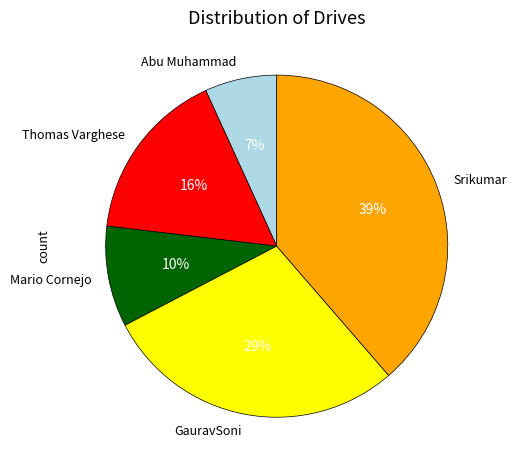

How many slices are in this pie chart?

5